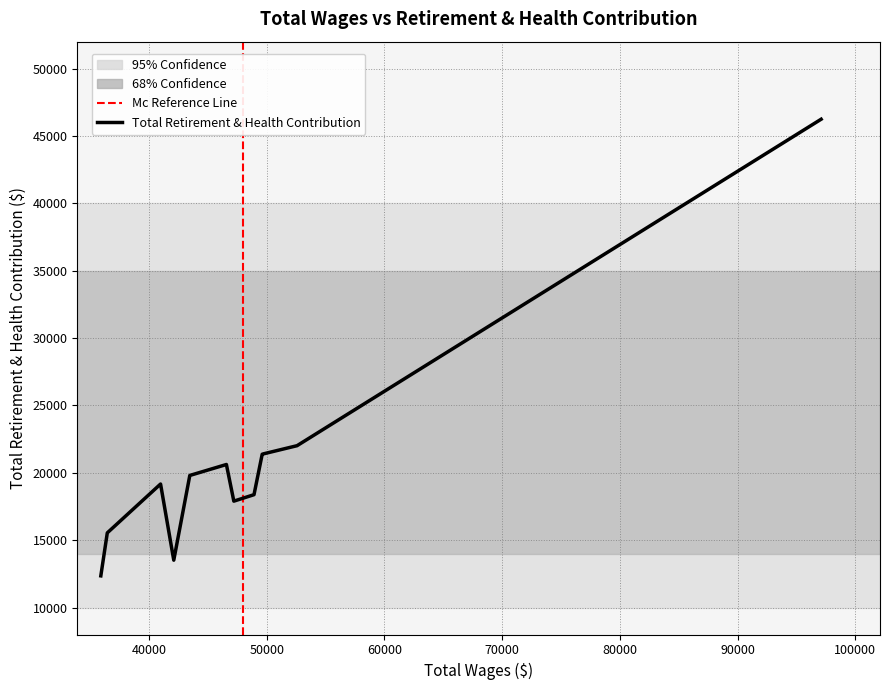

What is the difference between the maximum and minimum values?

33891